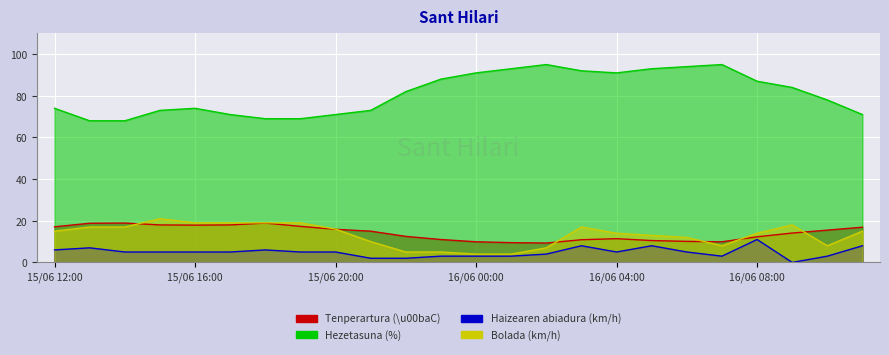

What is the difference between the maximum and minimum values in the Tenperartura (\u00baC) series?

9.6